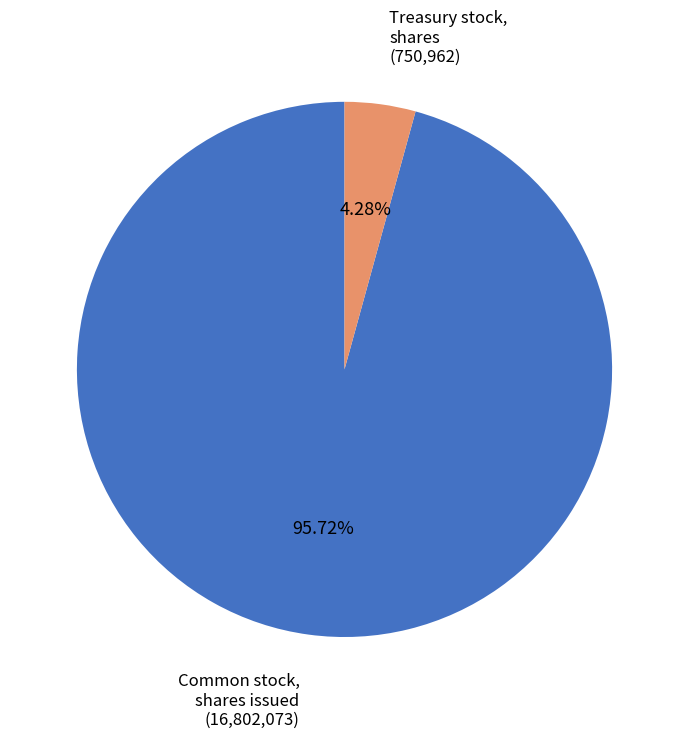

Count the number of slices in the pie.

2